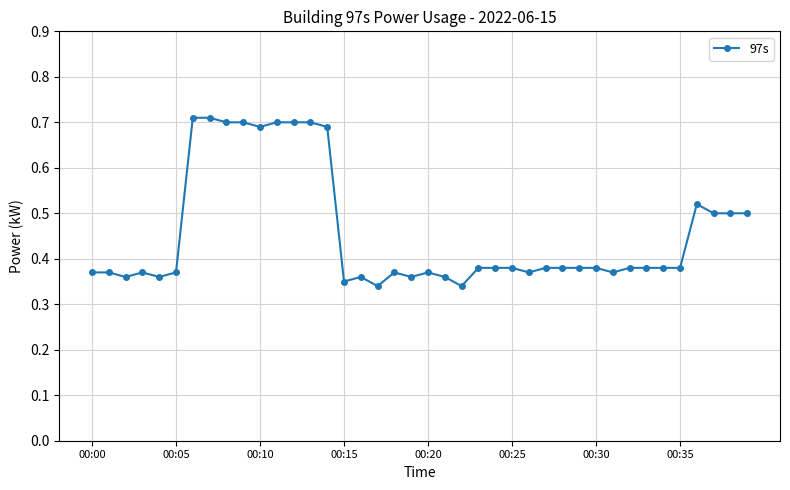

How many values are between 0 and 1?

40